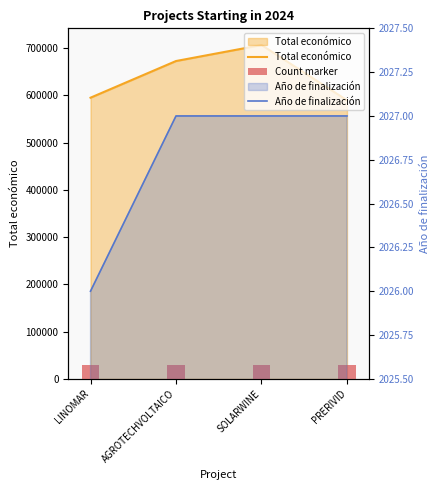

The value of Año de finalización at AGROTECHVOLTAICO is 1157. True or false?

False